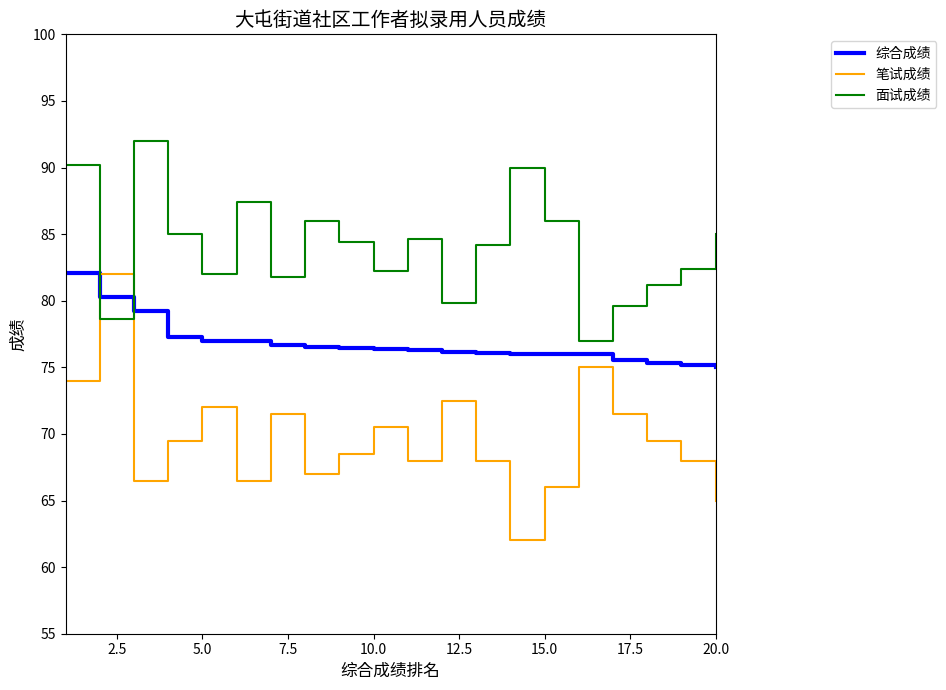

What is the difference between the maximum and minimum values in the 笔试成绩 series?

20.0